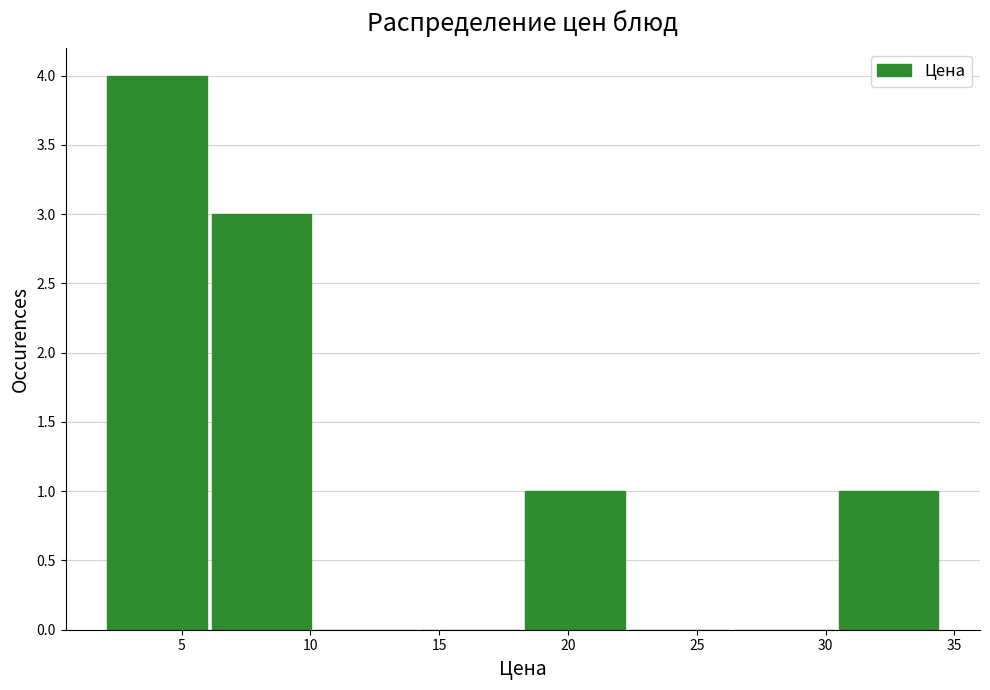

Reading left to right, transcribe this chart: for each bar, give the range it covers on the x-axis and its height. Neither the bar edges nor the heights are printed on the chart, so give them approximately, as read against the axes.

2.0 to 6.0: 4
6.0 to 10.0: 3
10.0 to 14.5: 0
14.5 to 18.5: 0
18.5 to 22.5: 1
22.5 to 26.5: 0
26.5 to 30.5: 0
30.5 to 34.5: 1